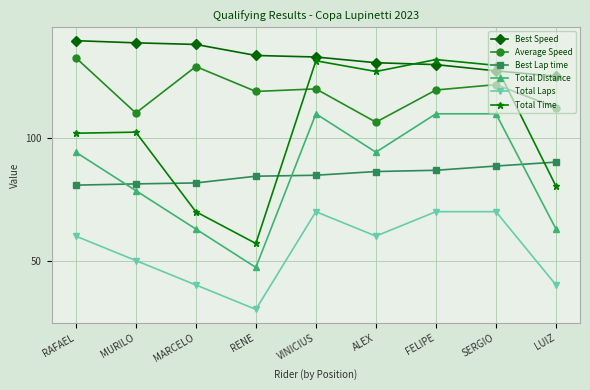

Is the value of Total Laps at VINICIUS greater than the value of Best Lap time at MARCELO?

No